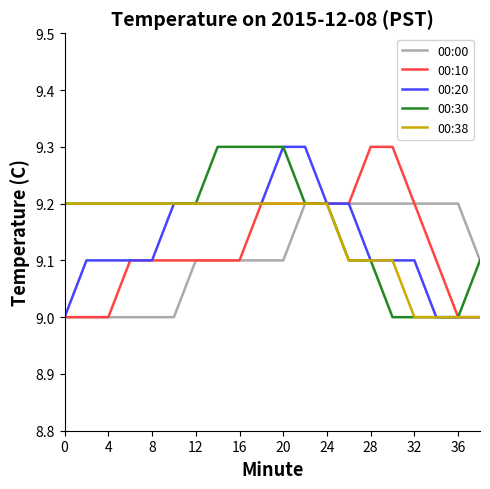

What is the smallest value displayed?

9.0